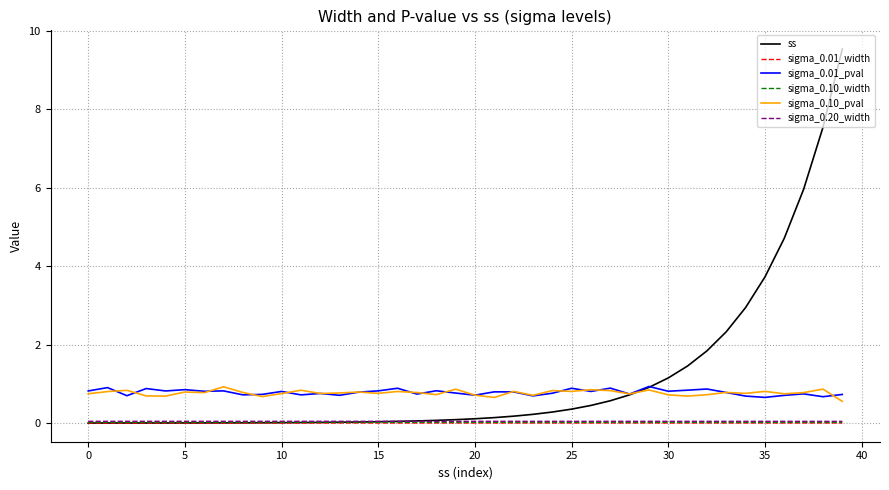

What are all the series names shown in the legend?

ss, sigma_0.01_width, sigma_0.01_pval, sigma_0.10_width, sigma_0.10_pval, sigma_0.20_width